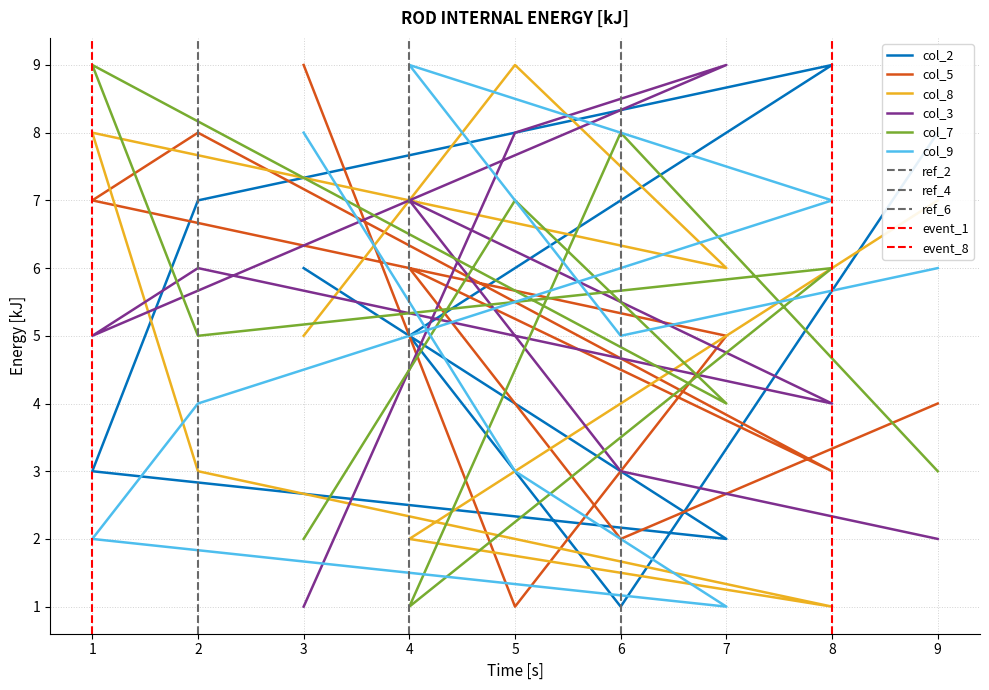

Reading left to right, transcribe all the data shown in this chart.

col_2: 9=8	6=1	4=5	8=9	2=7	1=3	7=2	5=4	3=6
col_5: 9=4	6=2	4=6	8=3	2=8	1=7	7=5	5=1	3=9
col_8: 9=7	6=4	4=2	8=1	2=3	1=8	7=6	5=9	3=5
col_3: 9=2	6=3	4=7	8=4	2=6	1=5	7=9	5=8	3=1
col_7: 9=3	6=8	4=1	8=6	2=5	1=9	7=4	5=7	3=2
col_9: 9=6	6=5	4=9	8=7	2=4	1=2	7=1	5=3	3=8